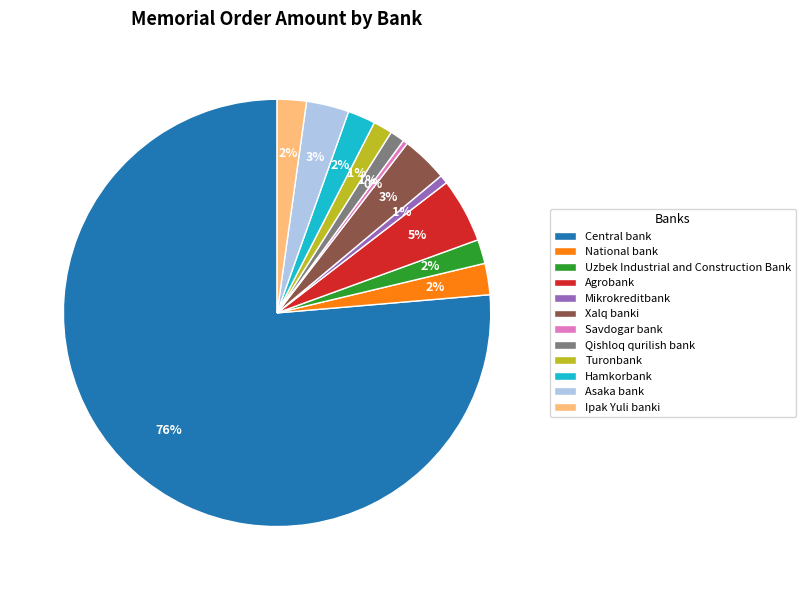

Count the number of slices in the pie.

12